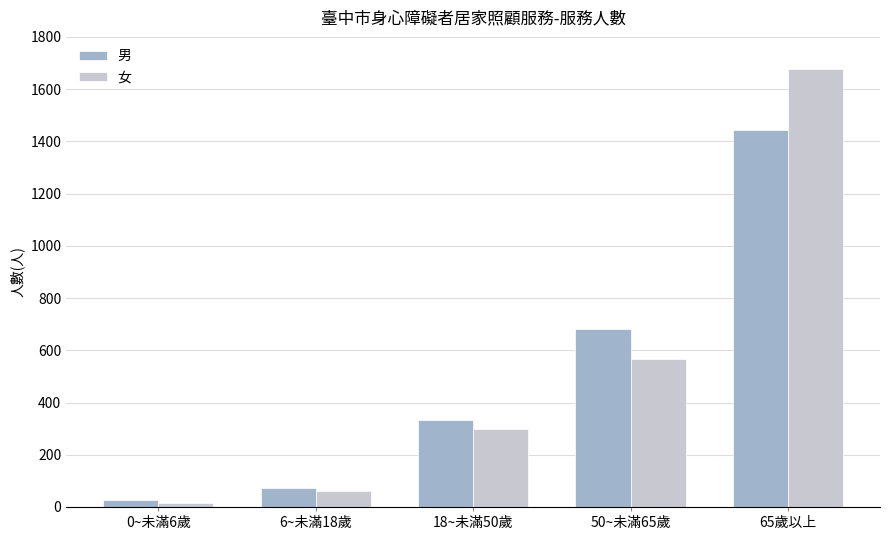

How many distinct data groups are displayed?

2